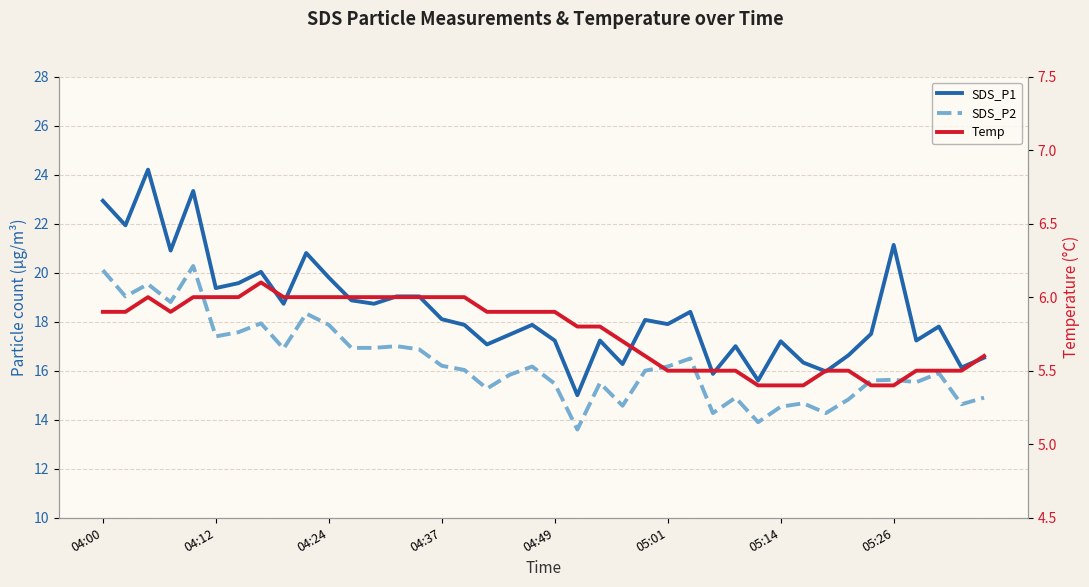

What is the total value across all series at 29?

34.9